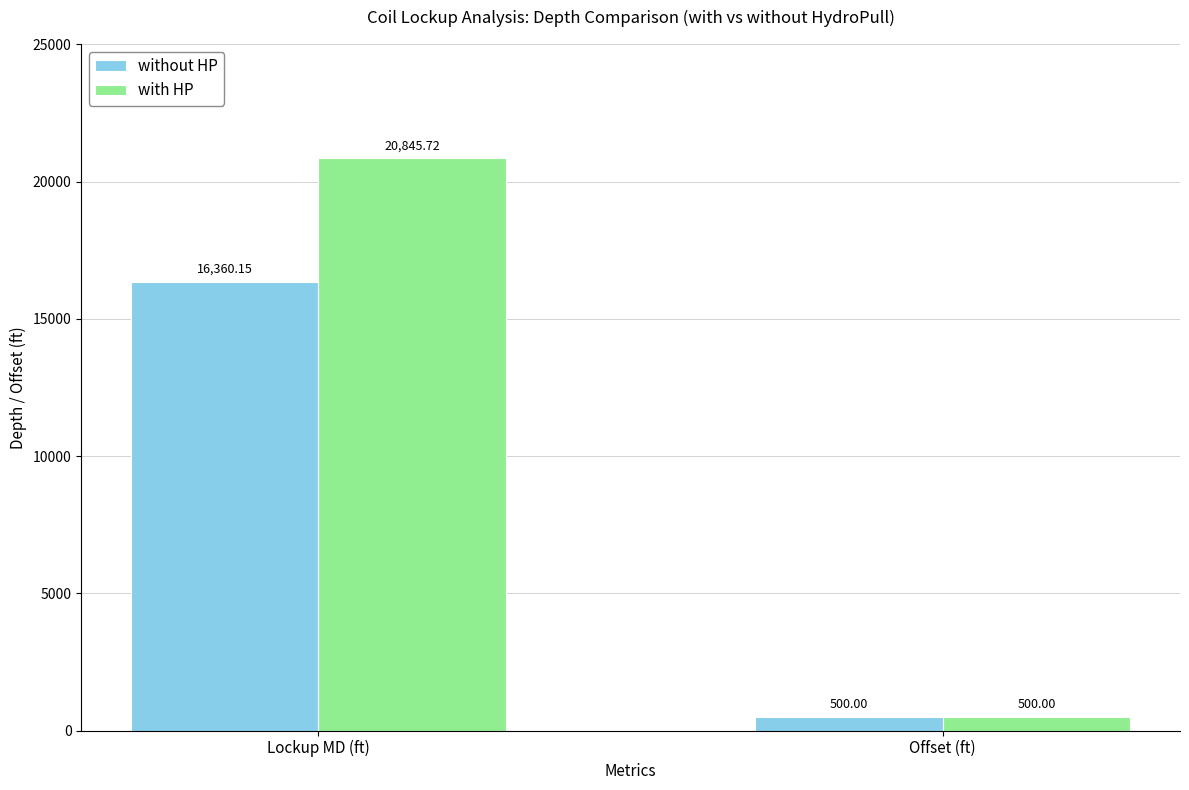

What is the average value of the with HP series?

10672.9